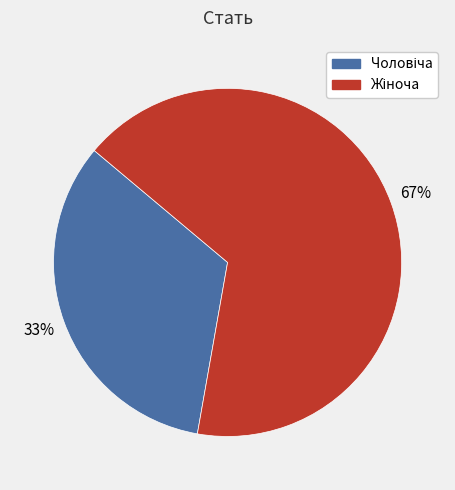

Does any single category account for the majority?

Yes